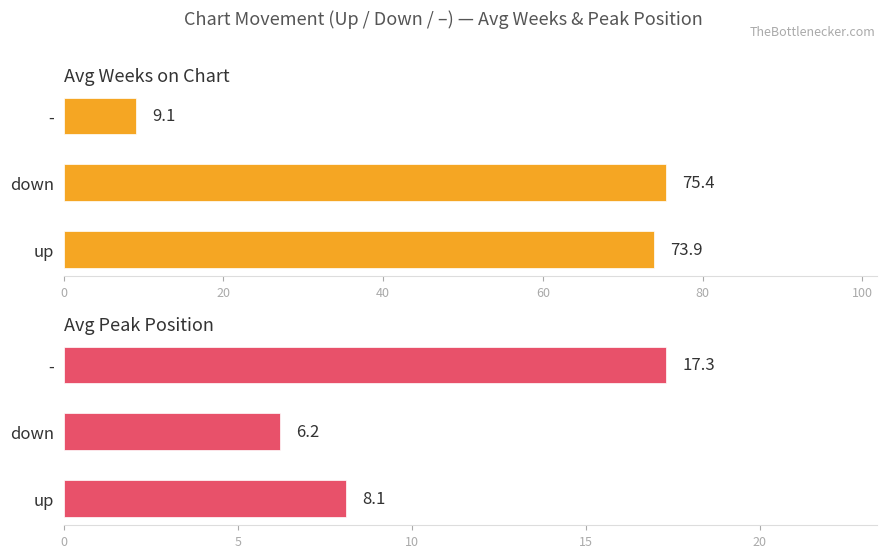

Does the chart contain stacked bars?

No